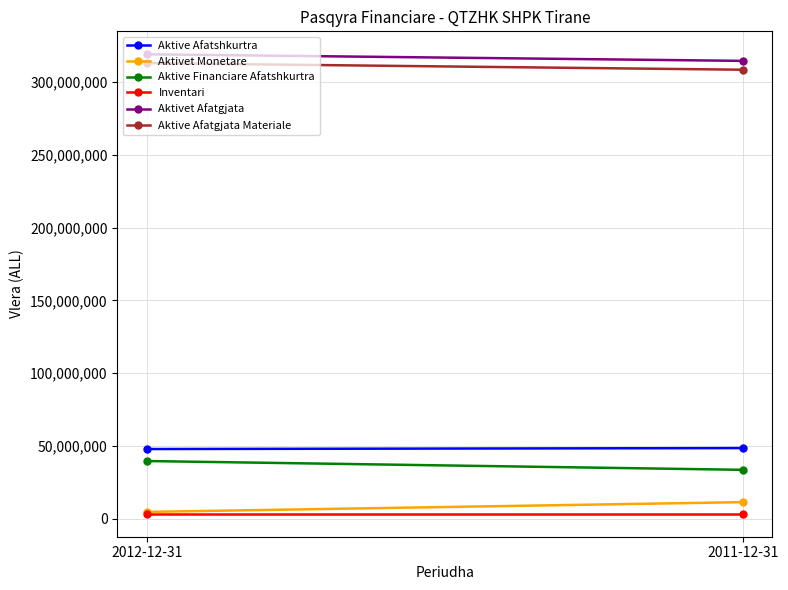

Which has a higher value, 2011-12-31 or 2012-12-31?

2011-12-31